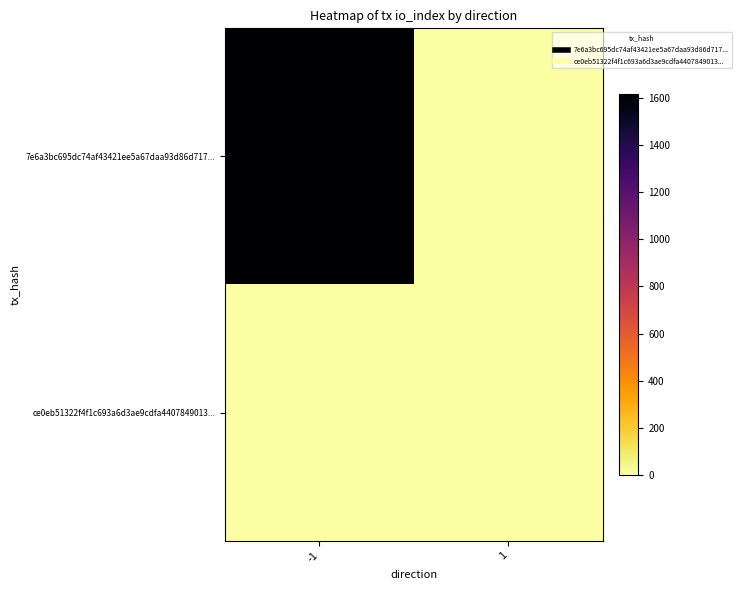

What is the total value across all series at -1?

1617